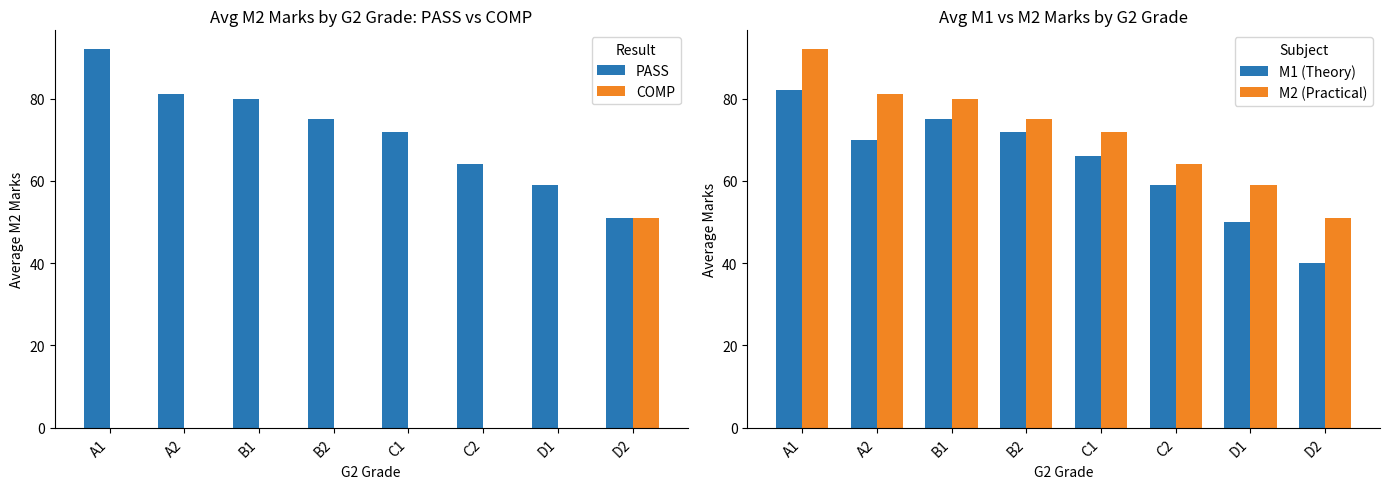

Which category has the highest value across all series?

A1